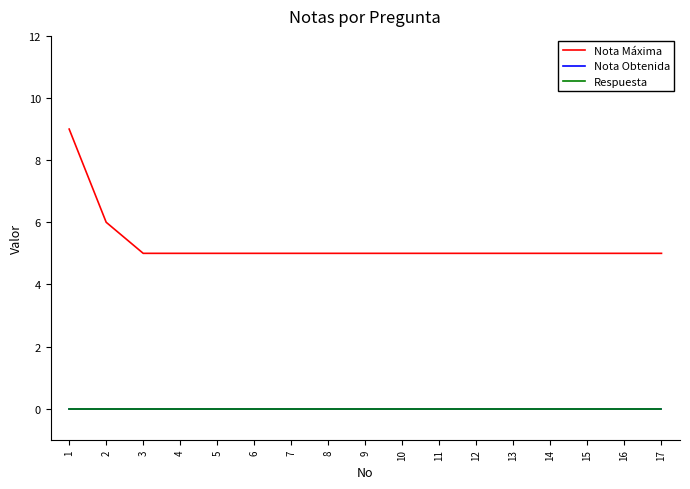

What is the approximate value of Nota Máxima at 16?

5